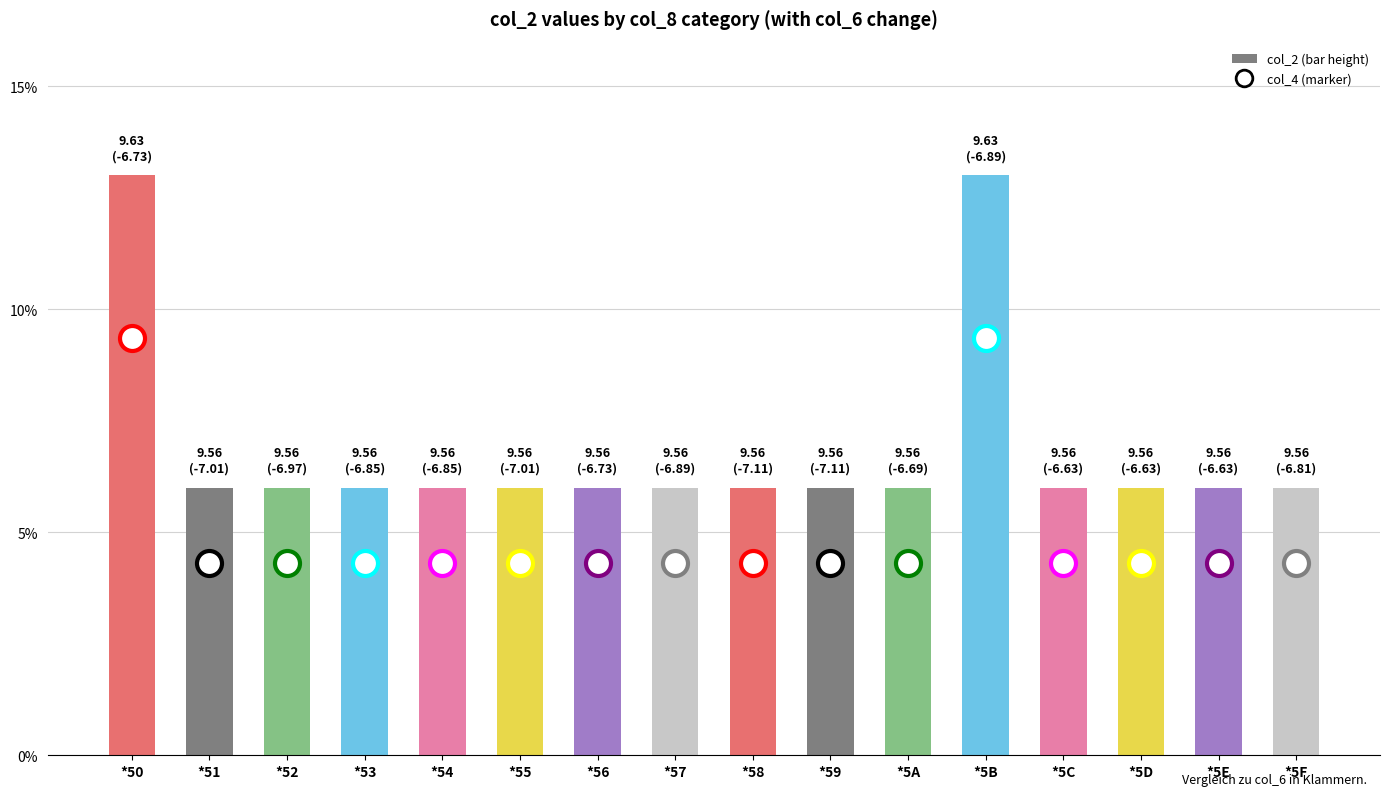

How many series are shown in this chart?

1